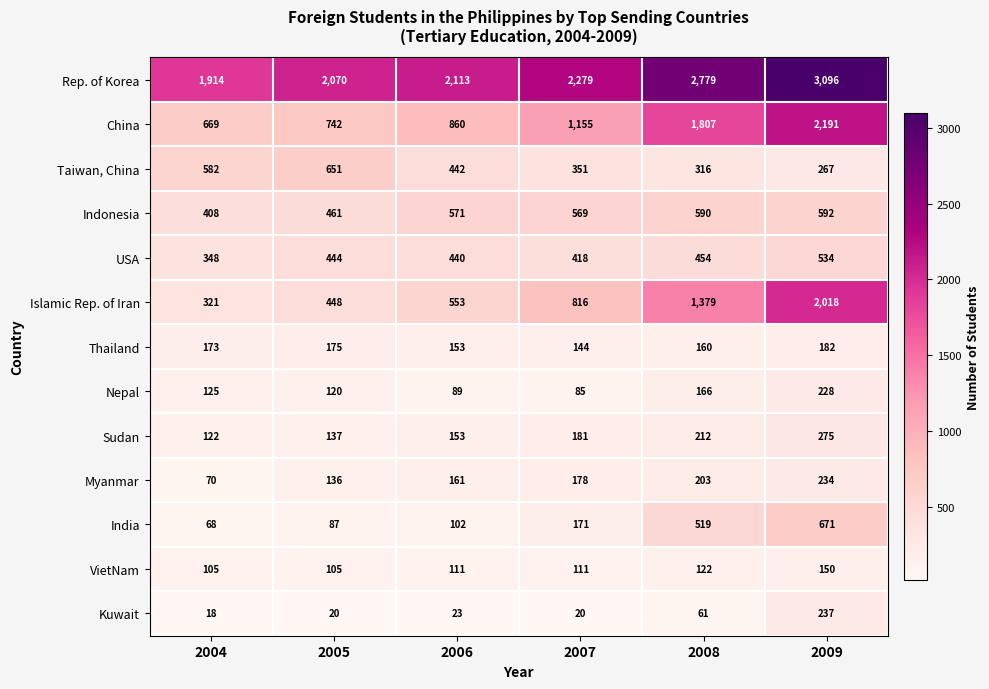

Which series has the largest range (max minus min)?

Islamic Rep. of Iran